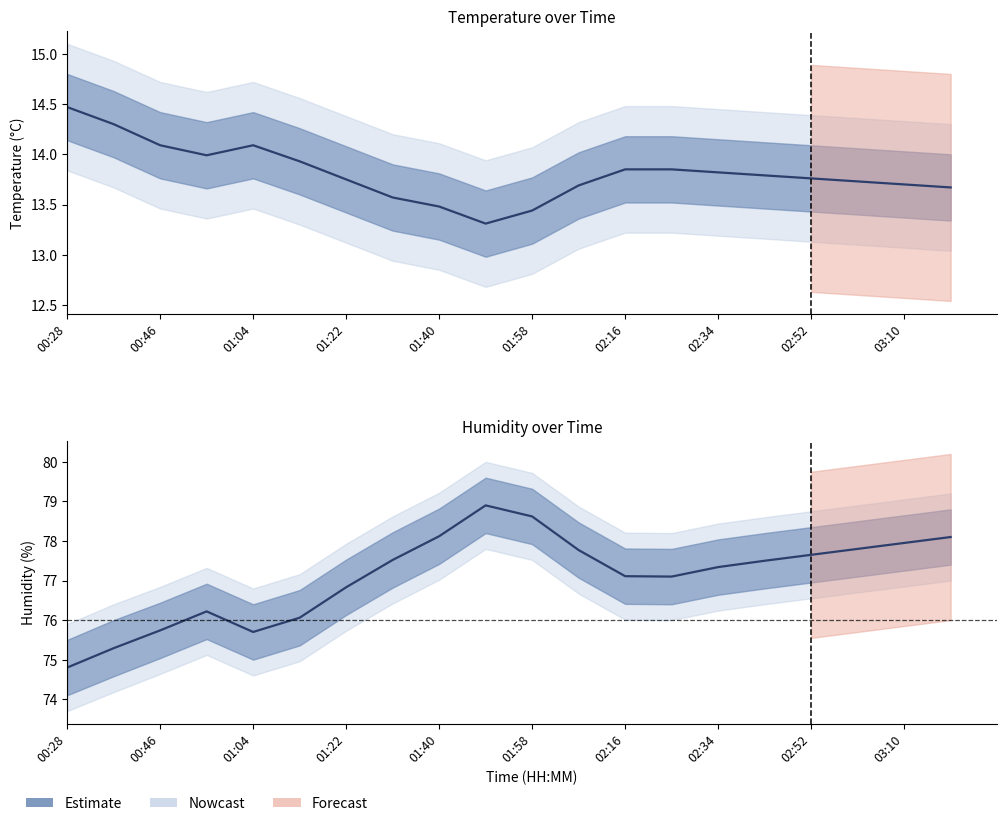

At how many categories does at least one series exceed 55?

20